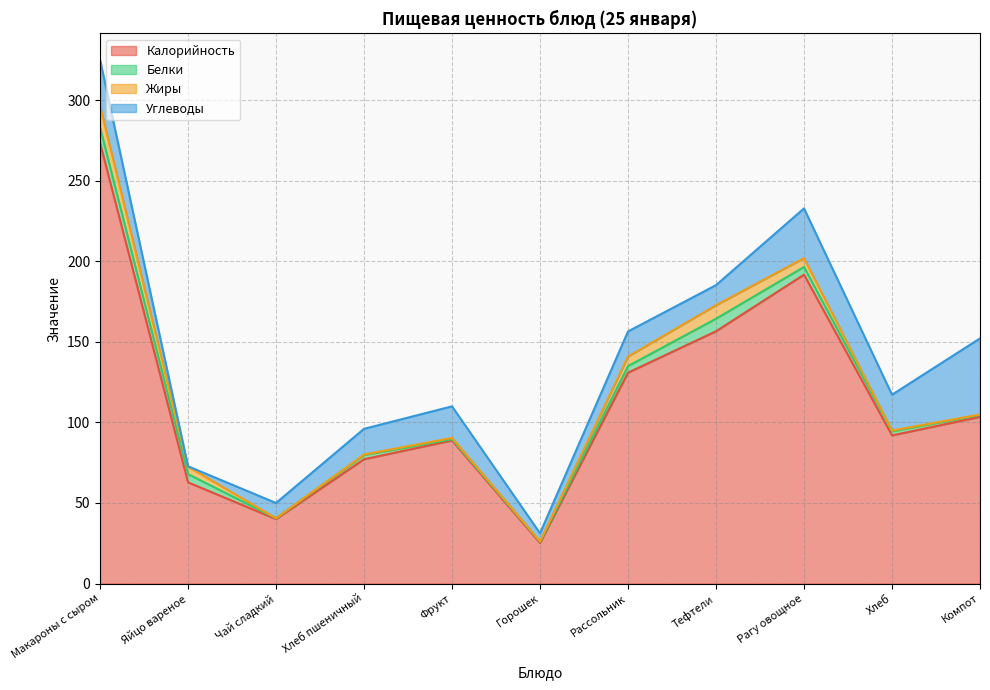

What are all the series names shown in the legend?

Калорийность, Белки, Жиры, Углеводы